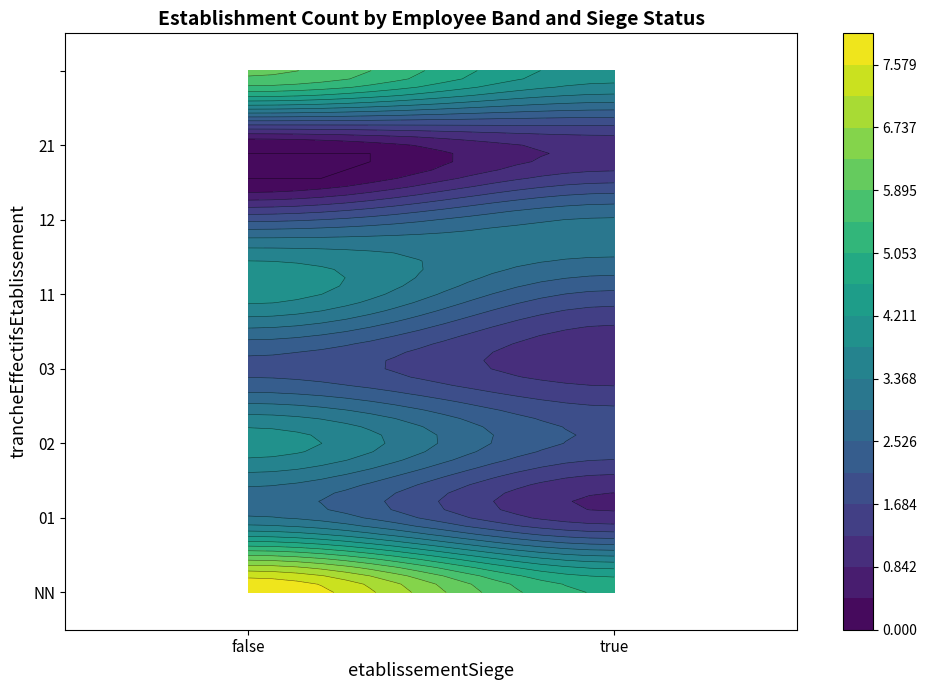

What is the difference between the maximum and second lowest values?

7